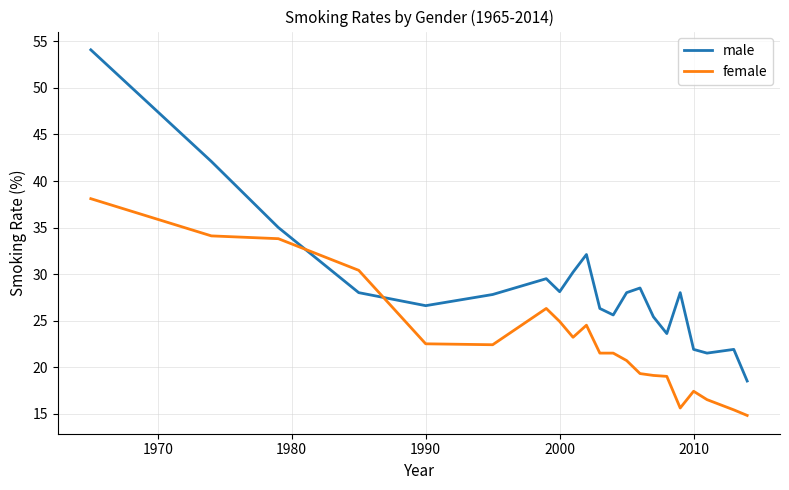

Which series has the widest spread of values?

male